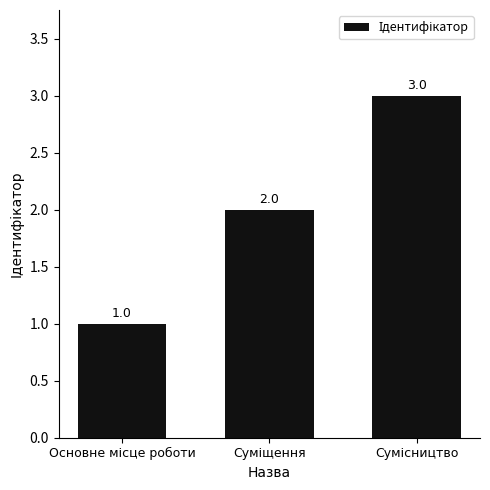

Count the number of categories in the chart.

3